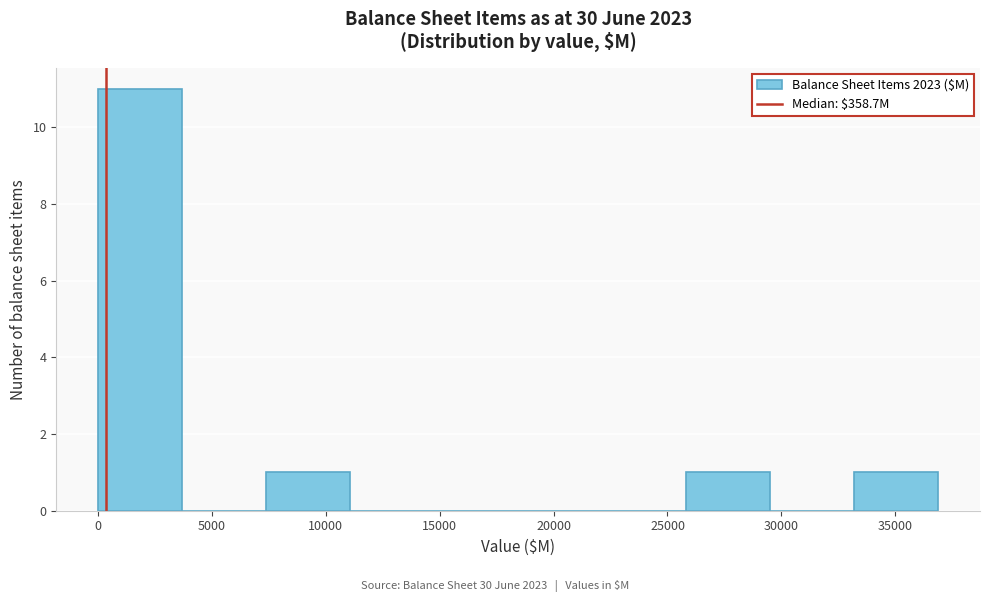

Over which range of the x-axis is the bar tallest?

0 to 3500